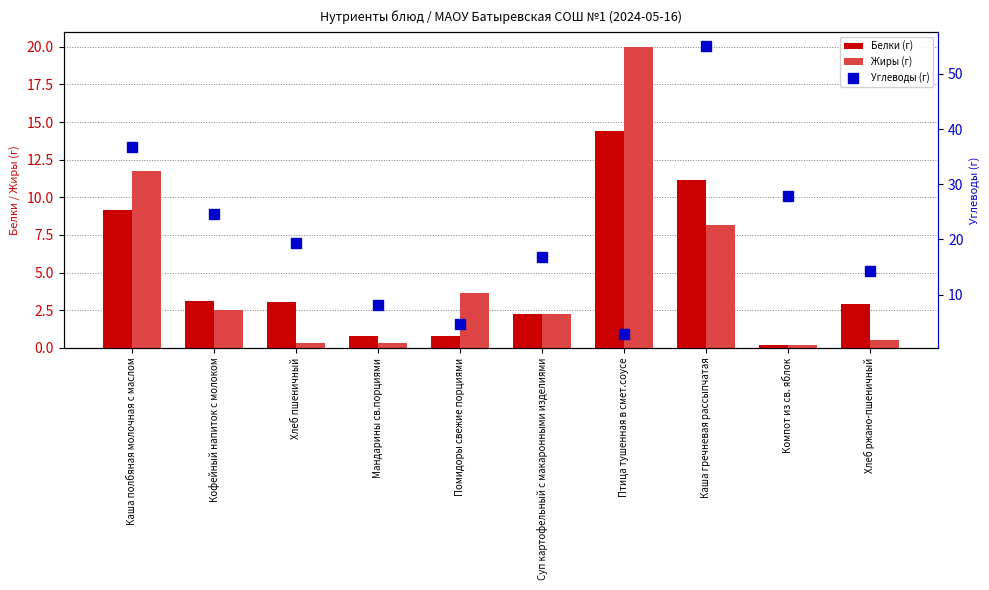

What are all the series names shown in the legend?

Белки, Жиры, Углеводы